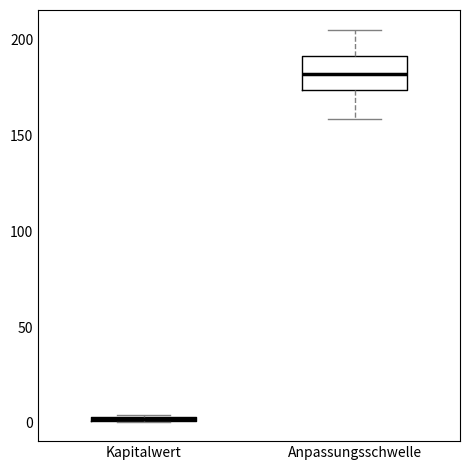

Which box is the tallest, from its lower edge to its upper edge?

Anpassungsschwelle